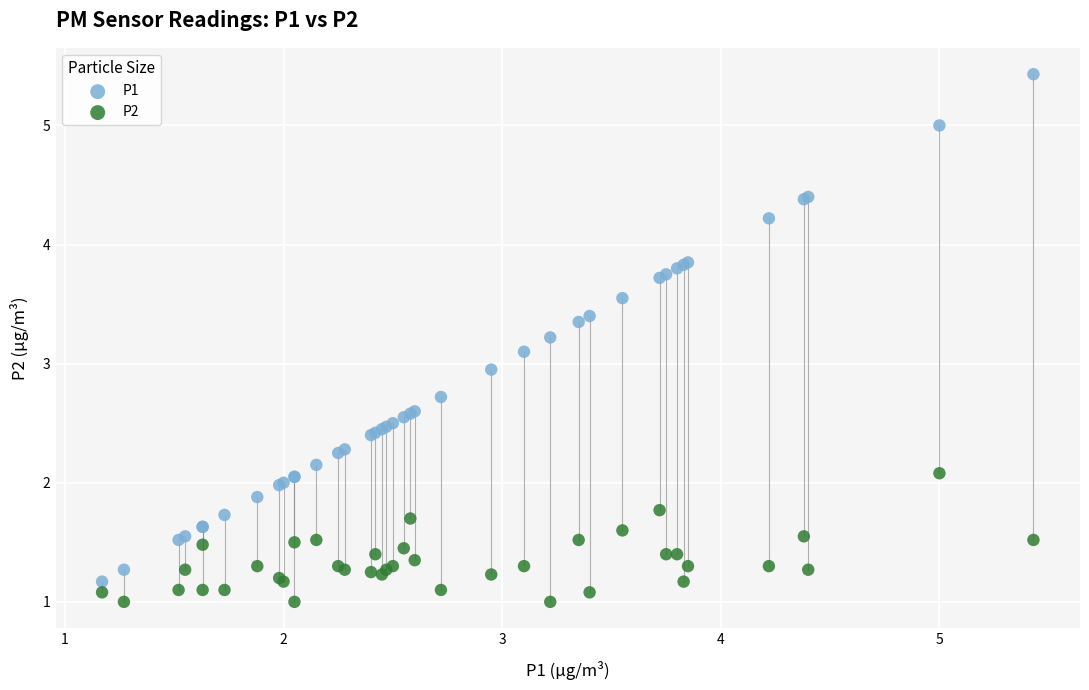

Which series has the largest Y range (max minus min)?

P1